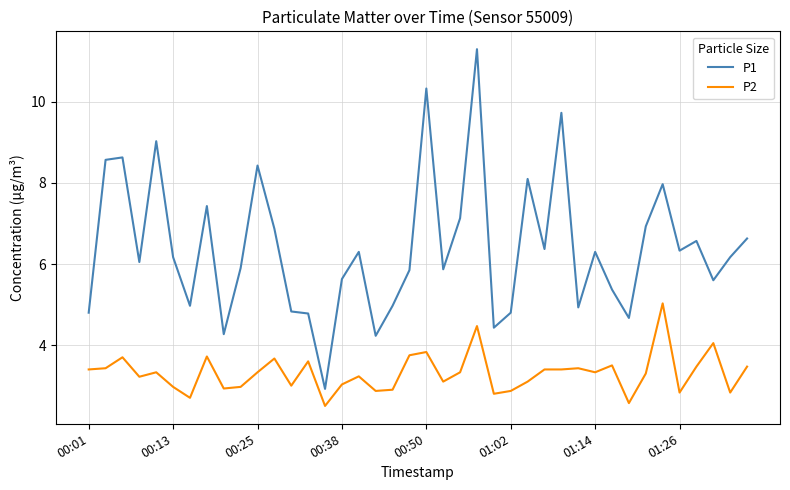

How many series are shown in this chart?

2